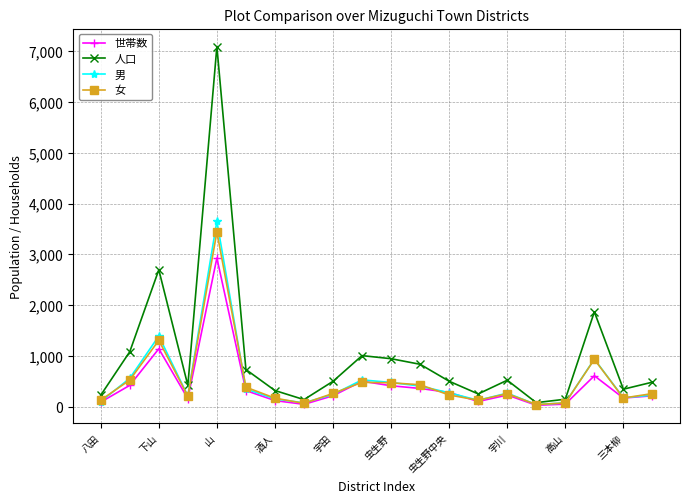

True or false: 世帯数 has more than 0 interior local peaks.

True